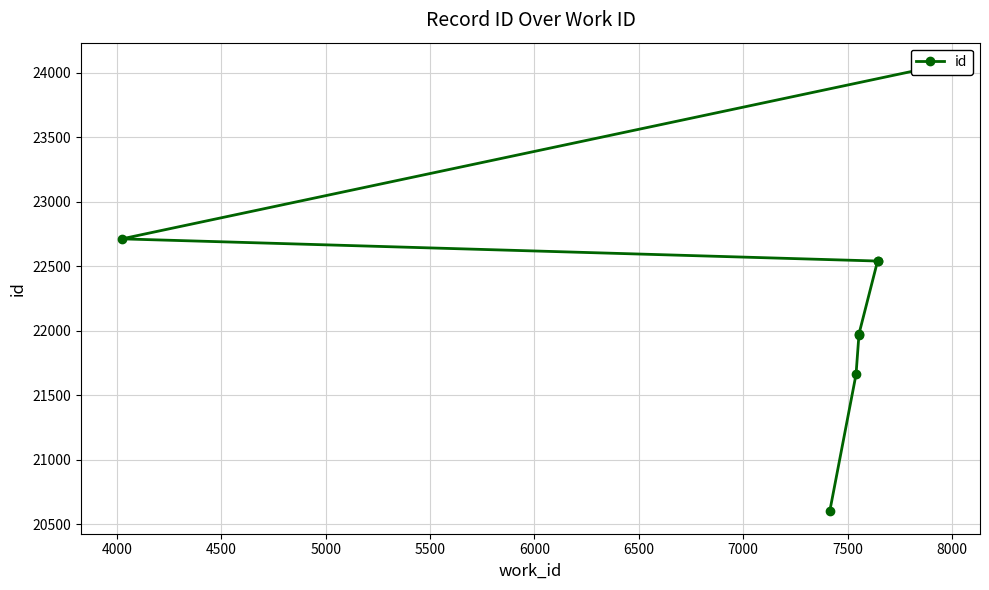

True or false: the data shows 30014 at 5000.

False